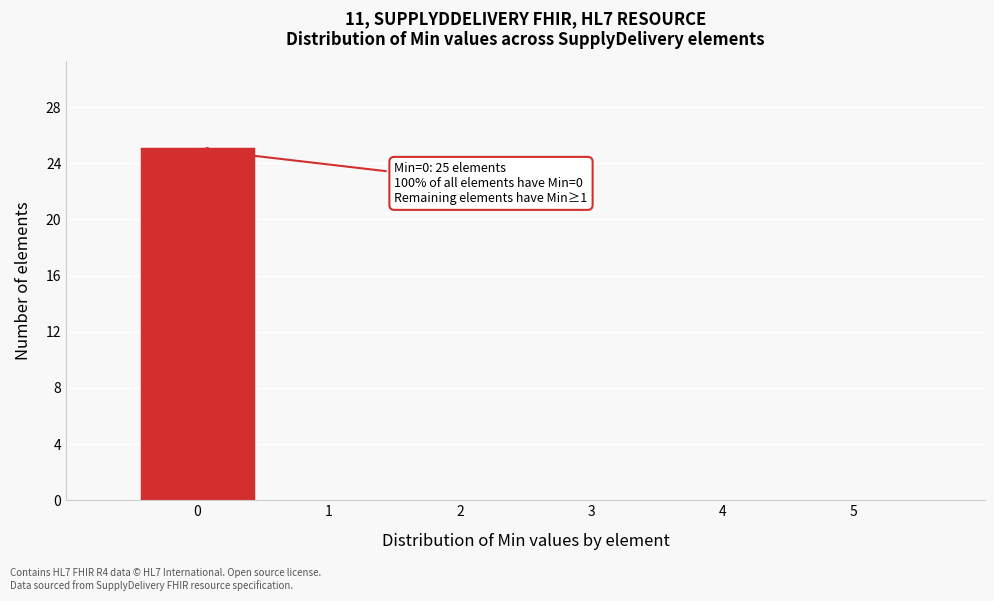

Which range on the x-axis has the tallest bar?

-0.5 to 0.5